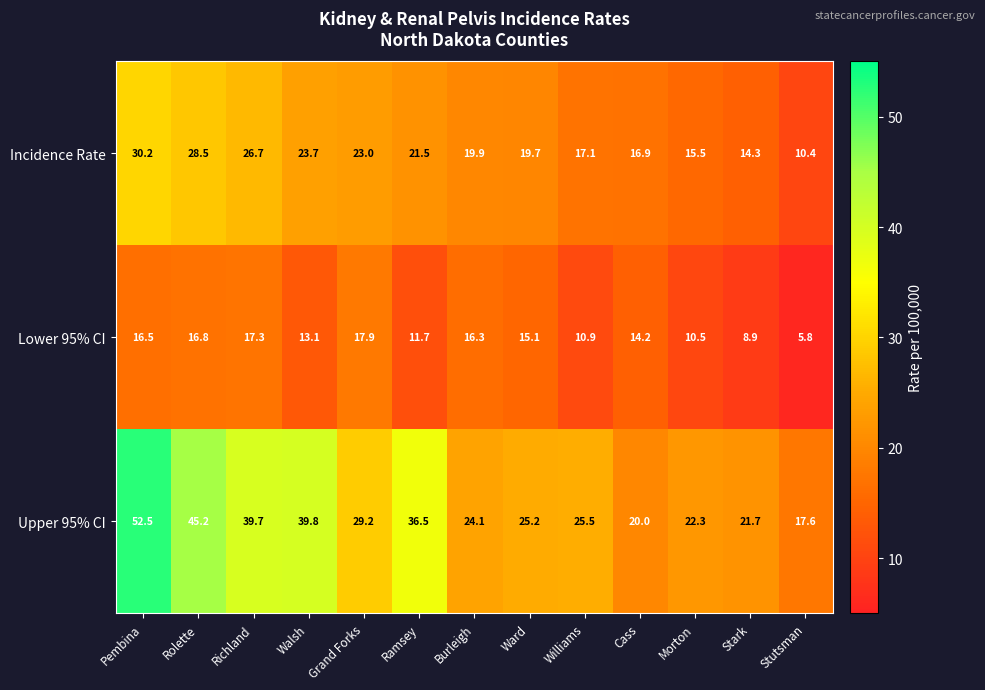

What is the greatest value displayed?

52.5